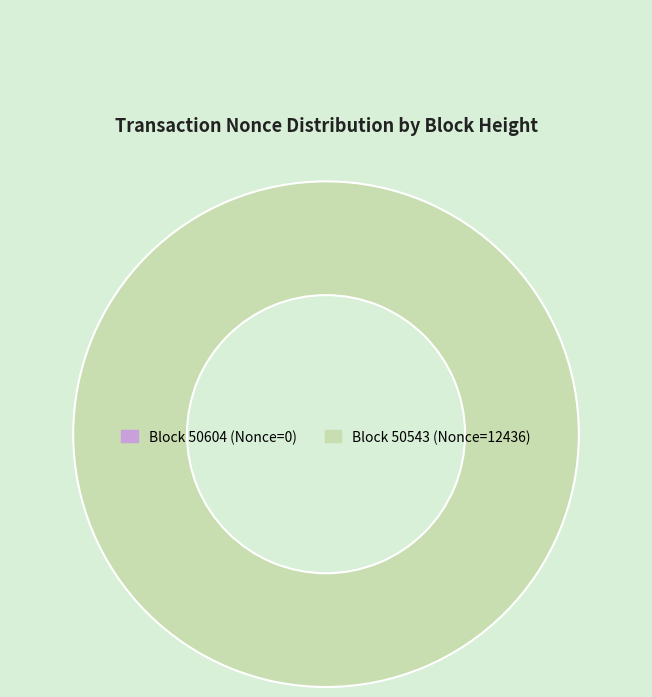

What is the change in value from 50604 to 50543?

+12436